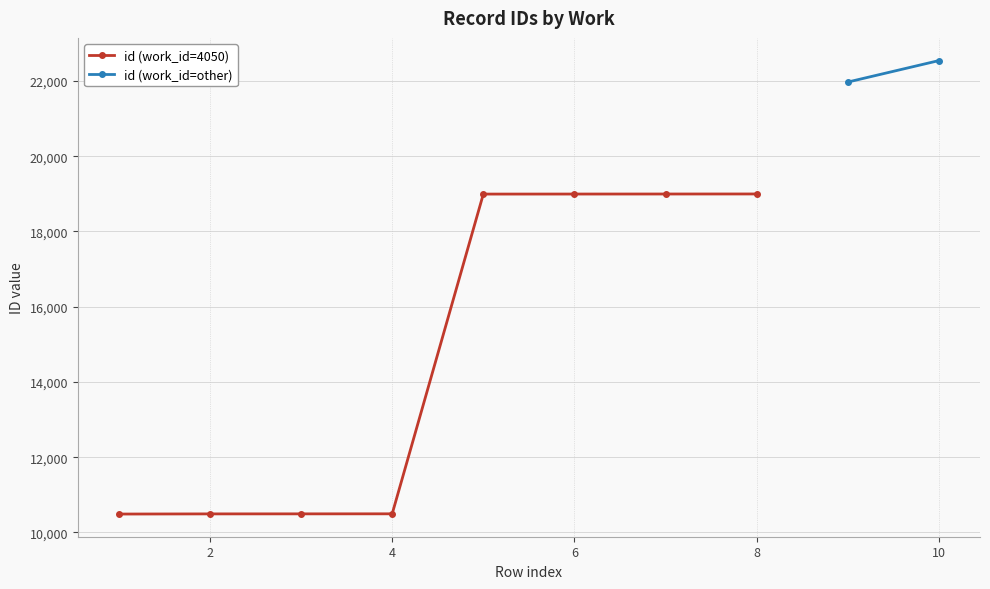

True or false: there are more than 0 points higher than both neighbors.

False